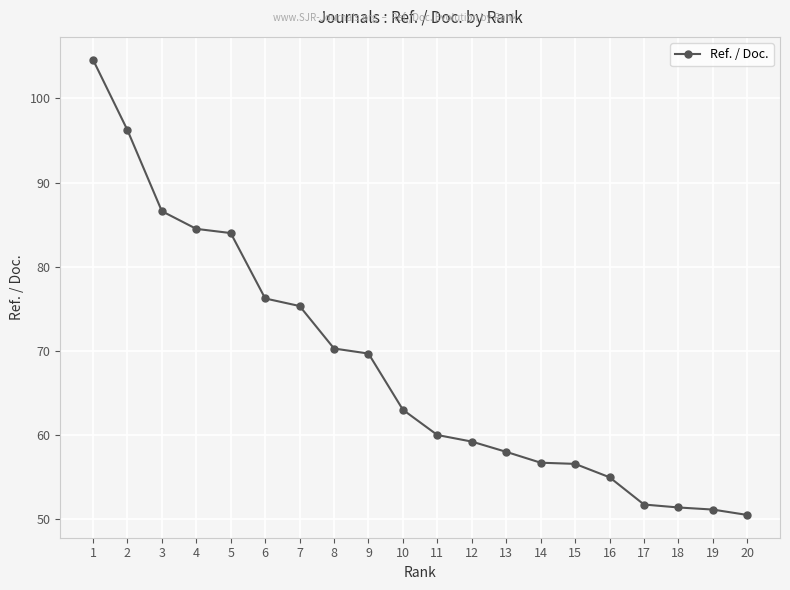

What is the smallest value displayed?

50.5